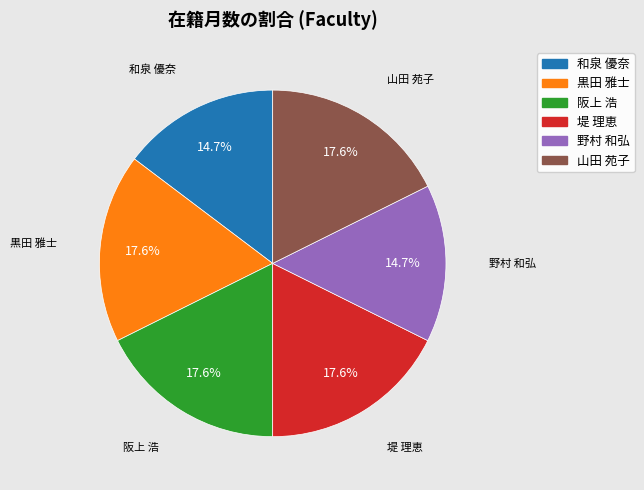

To the nearest percent, what percentage of the pie is 堤 理恵?

18%